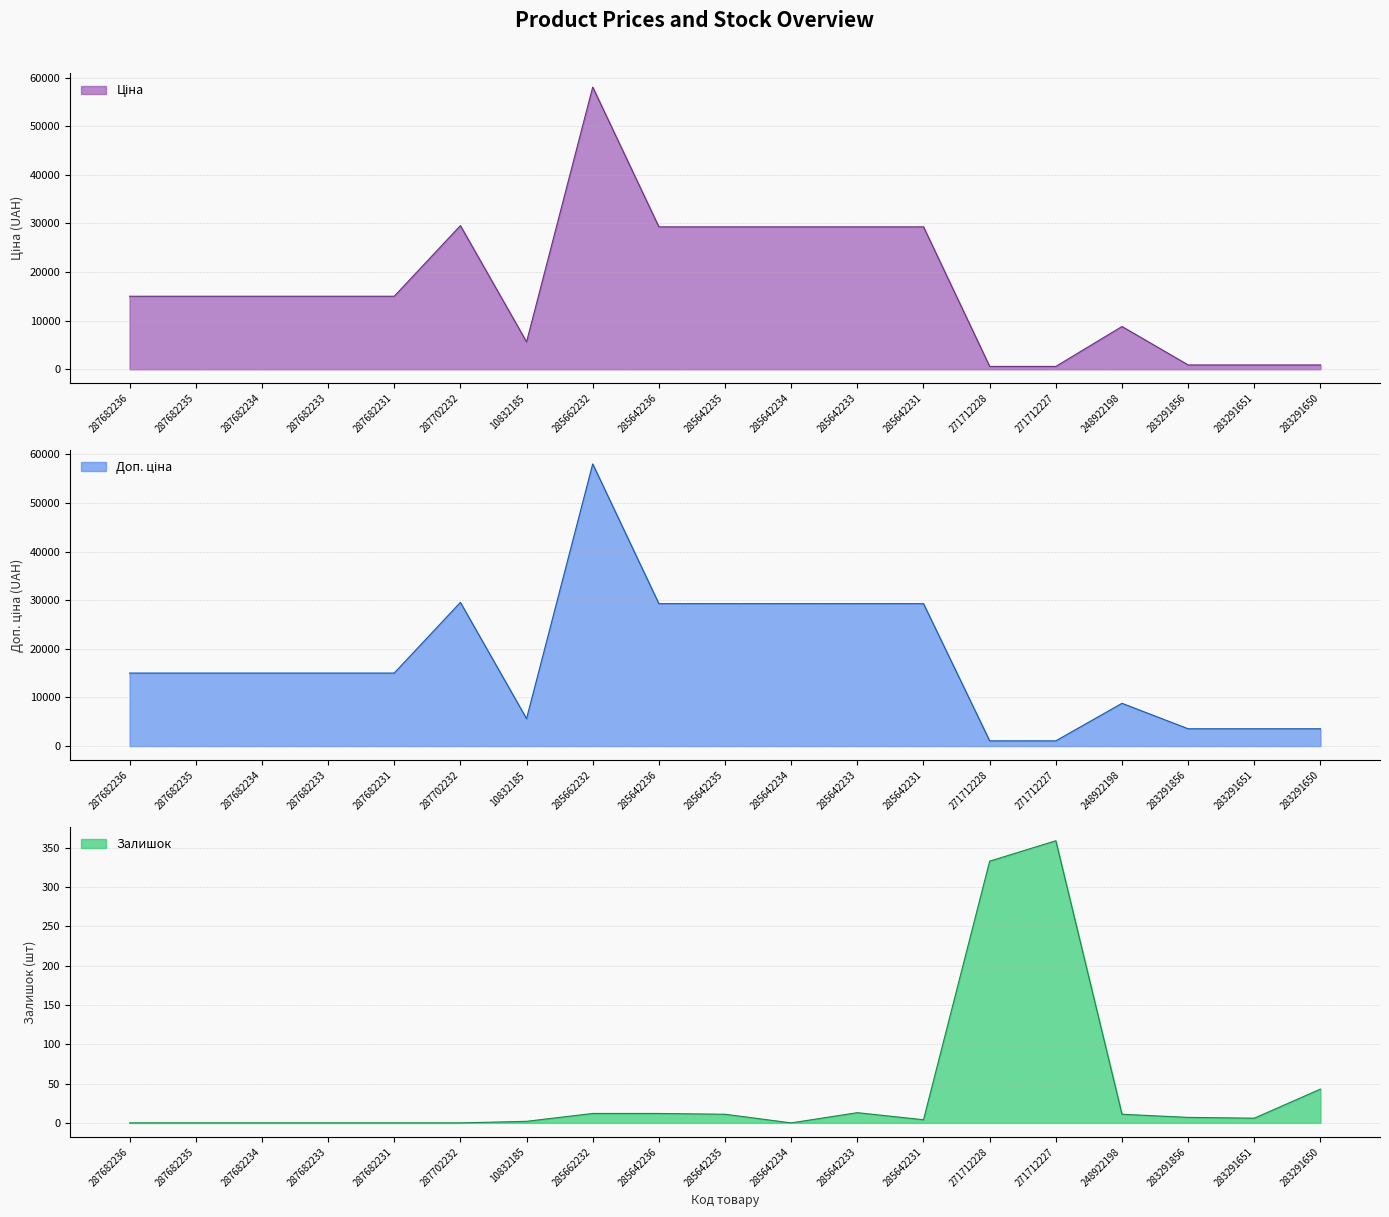

Does the chart have visible grid lines?

Yes